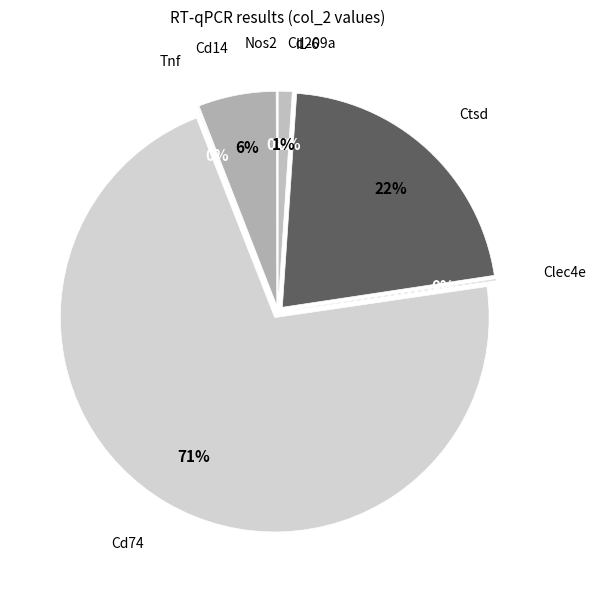

To the nearest percent, what portion does Cd74 represent?

71%